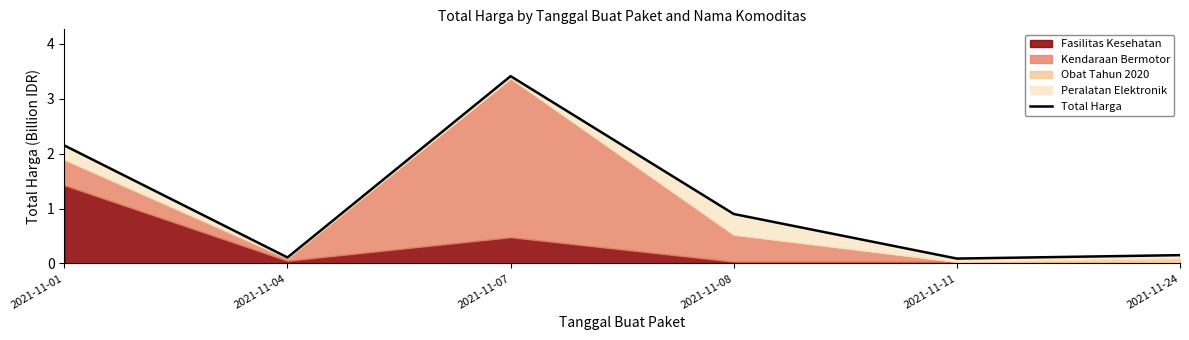

Where is the first local maximum?

2021-11-07